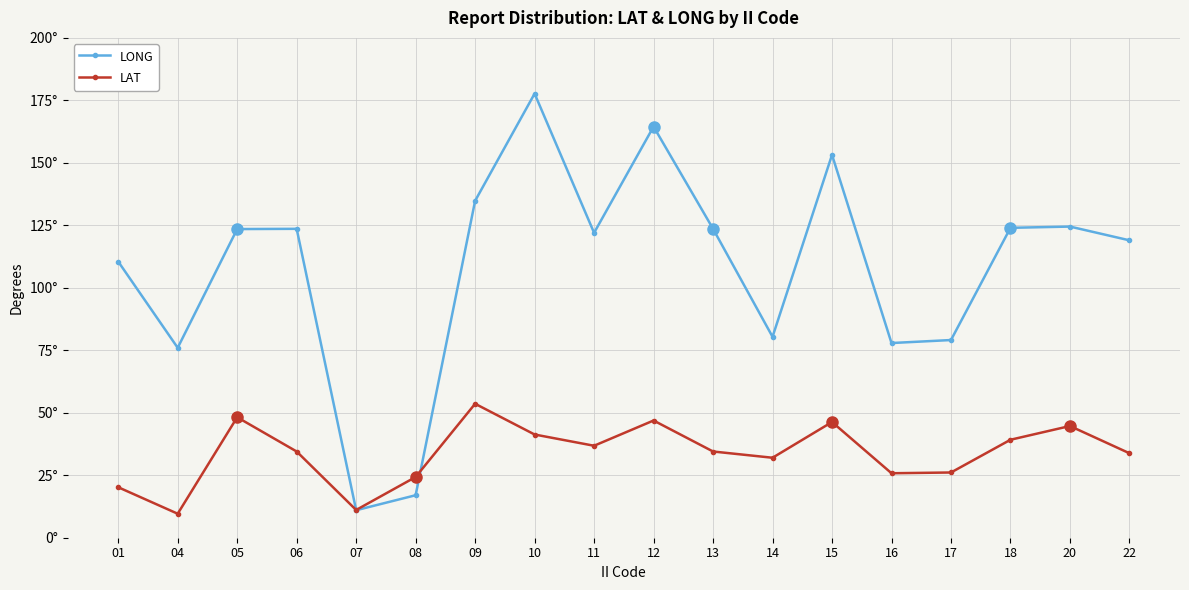

At which label is LONG closest to 94?

14